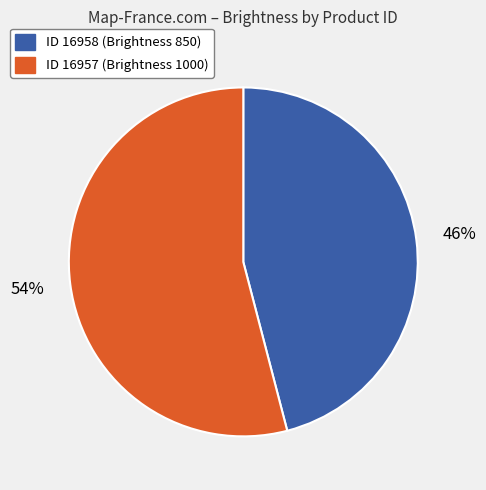

To the nearest percent, what is the average slice percentage?

50%